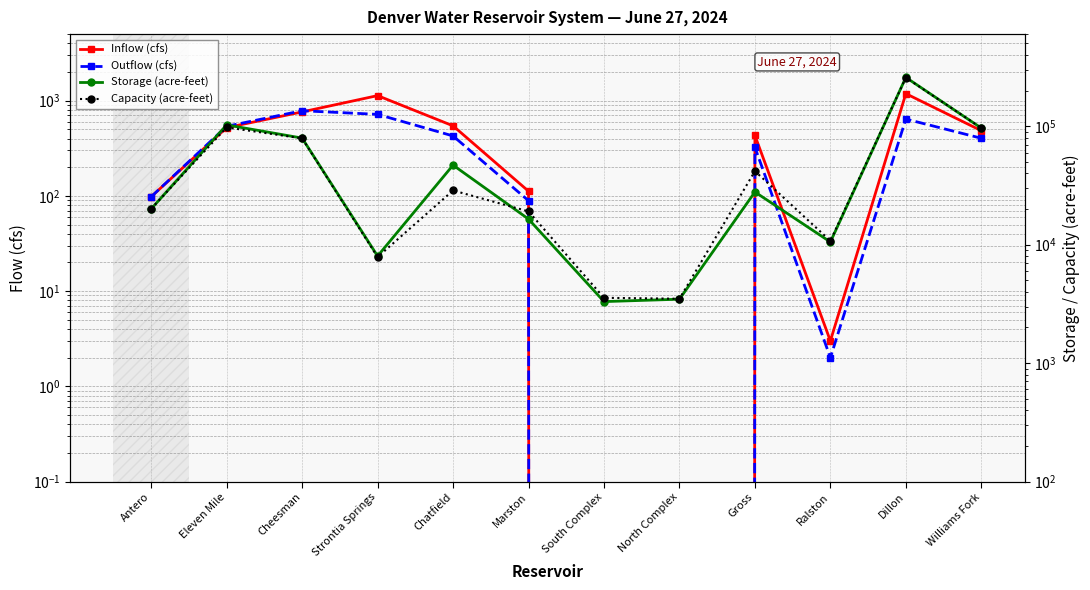

Rank the series at Cheesman from lowest to highest value.

Inflow (cfs), Outflow (cfs), Capacity (acre-feet), Storage (acre-feet)